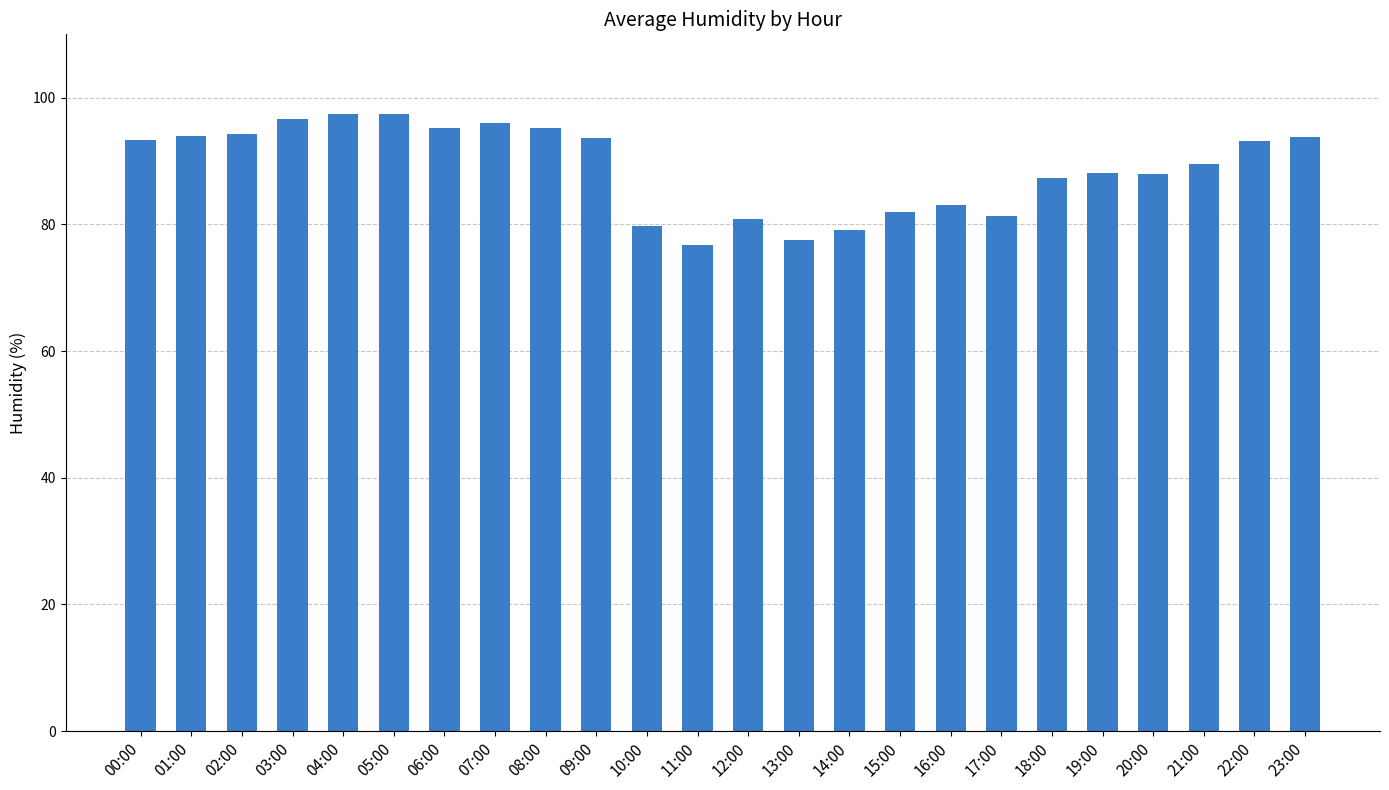

How many bars are there in total?

24